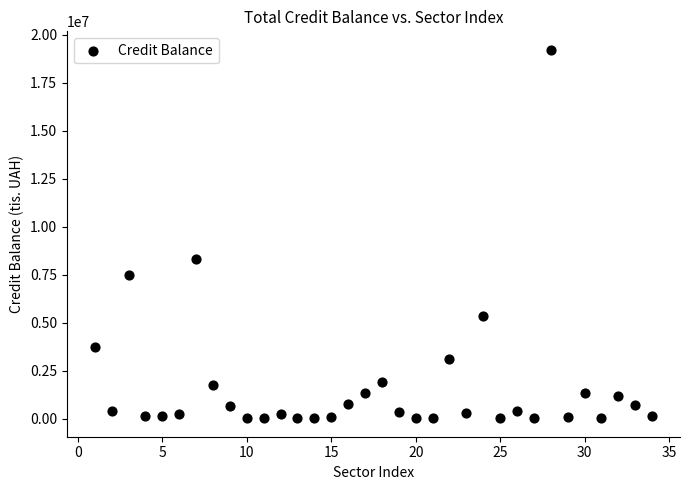

What Y value in the scatter plot is closest to 9614947?

8315096.7